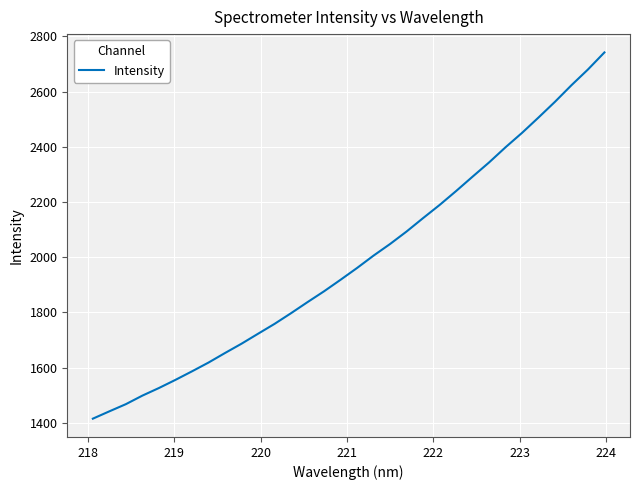

What is the smallest value displayed?

1415.3